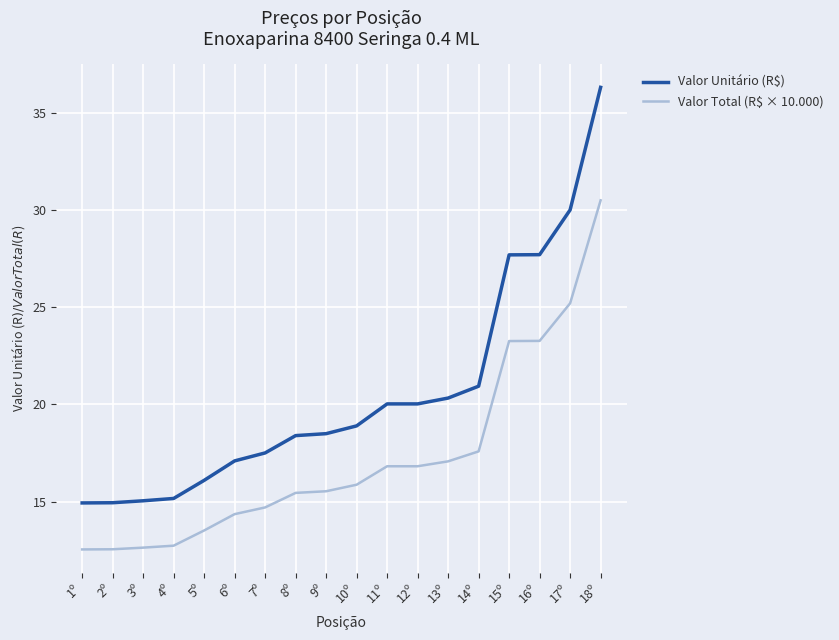

True or false: Valor Unitário (R$) has a value of 35.3 at 12º.

False